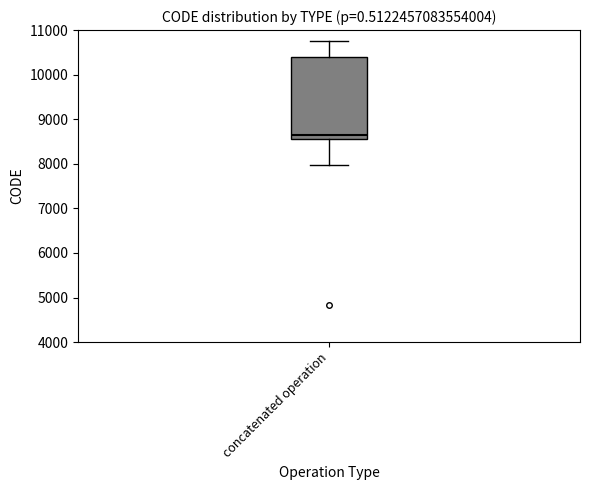

Read this box plot against the y-axis: the position of the median line, the range covered by the box, and the ends of both whiskers. The values are not printed on the chart, so give them approximately, as read against the axis.

median 8700, box 8600 to 10400, whiskers 8000 to 10800